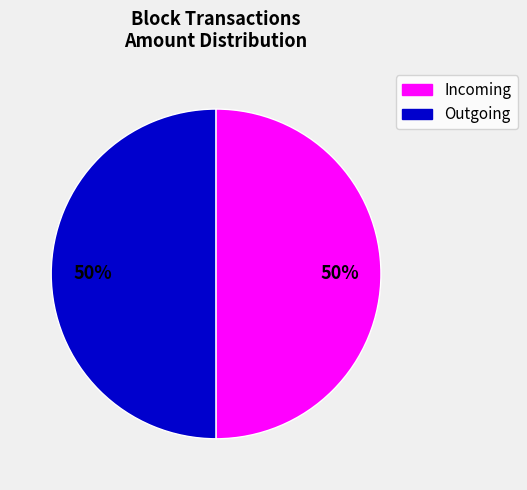

To the nearest percent, what is the average slice percentage?

50%